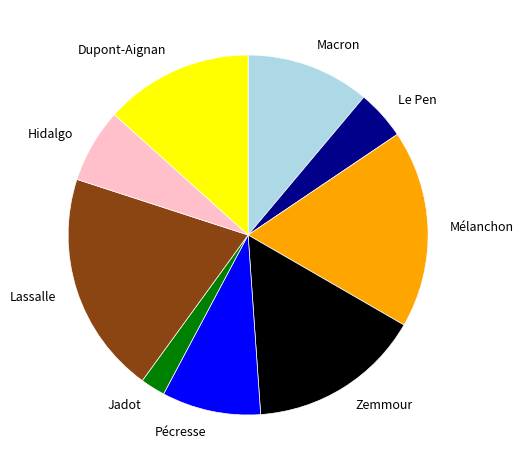

Does Mélanchon account for over 50% of the chart?

No